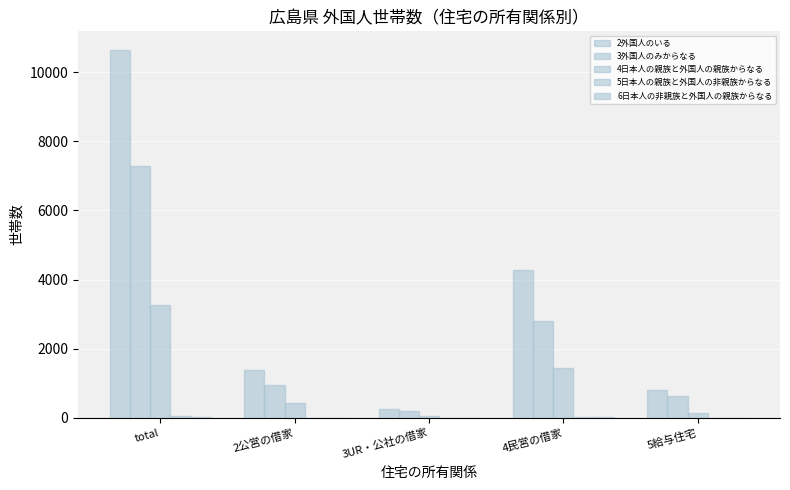

What is the difference between the 4日本人の親族と外国人の親族からなる values at 5給与住宅 and 2公営の借家?

287